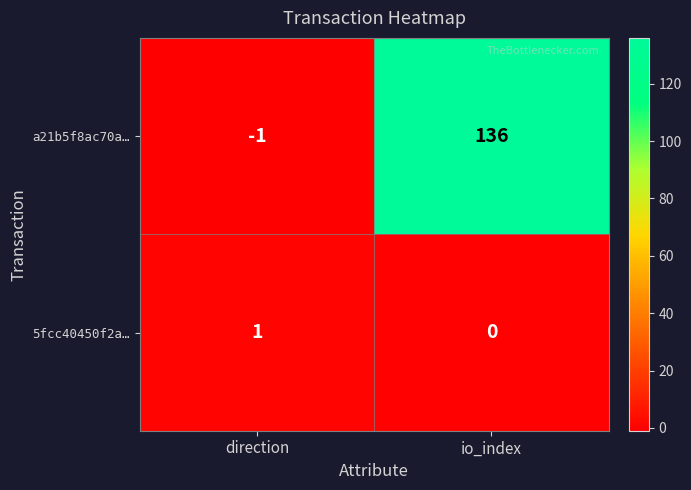

Which series has the largest range (max minus min)?

a21b5f8ac70a…